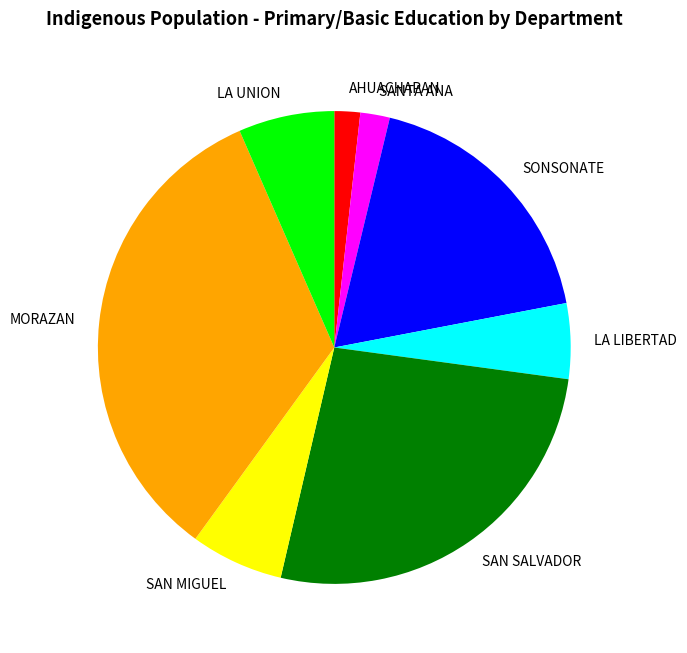

Combined, do LA LIBERTAD and AHUACHAPAN account for over 50%?

No